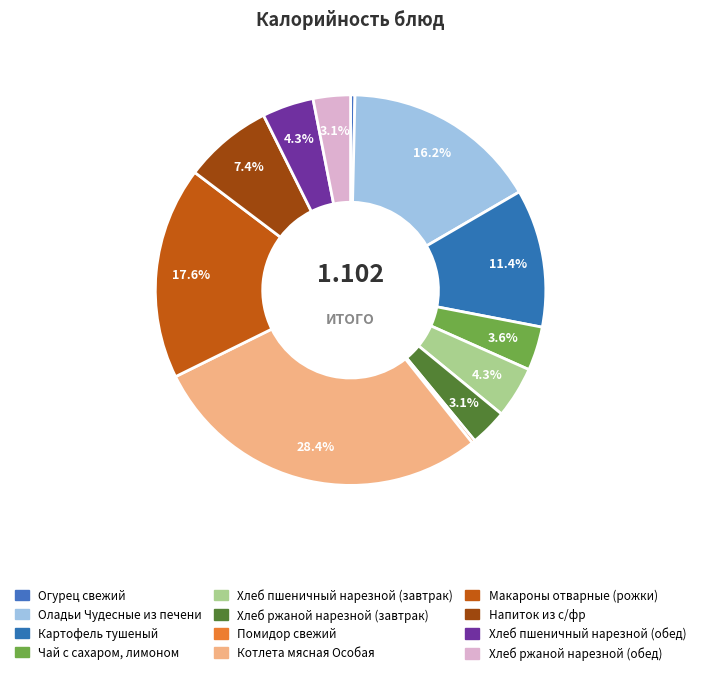

Is there any slice that represents more than half of the pie?

No